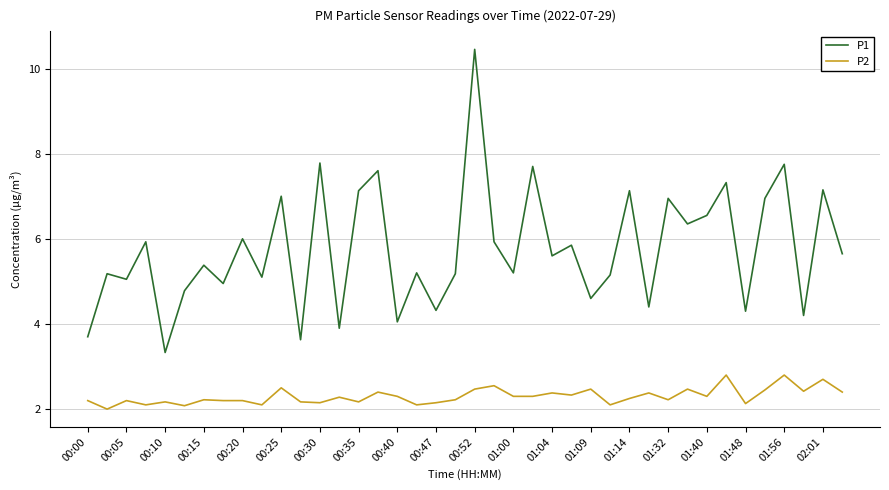

What is the difference between the maximum and minimum values in the P1 series?

7.1